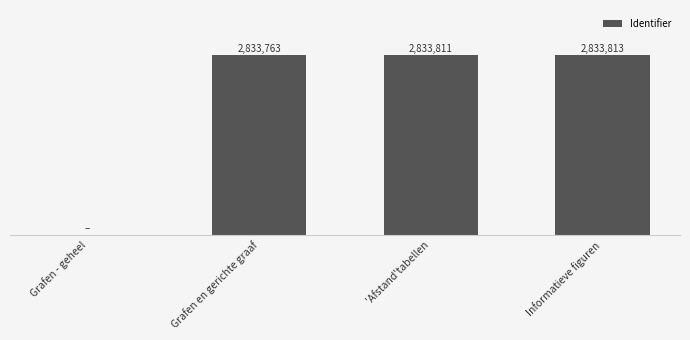

Where is the data nearest to the value 1416906?

Grafen en gerichte graaf